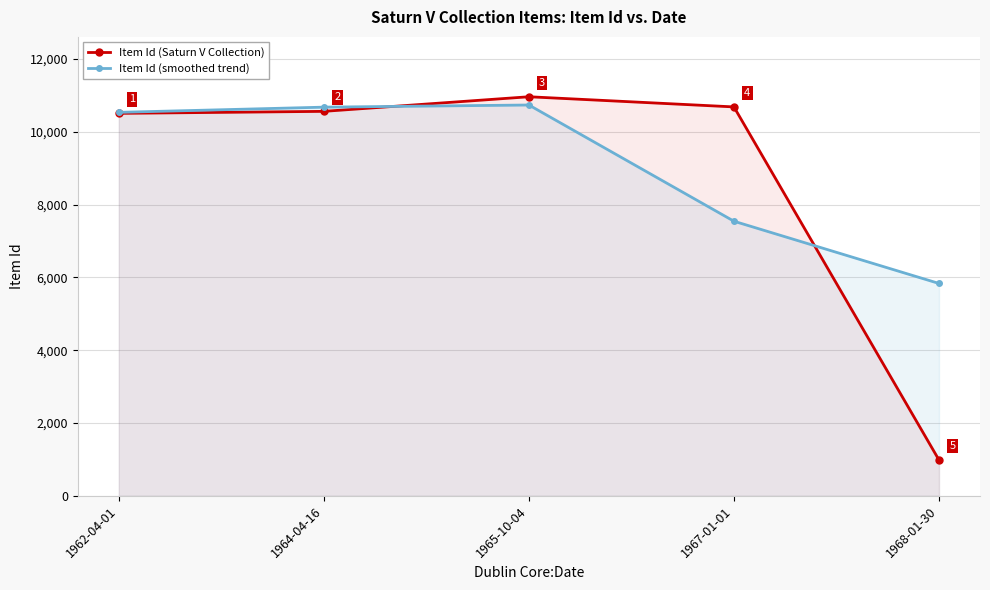

What is the label of the 5th point from the left?

1968-01-30